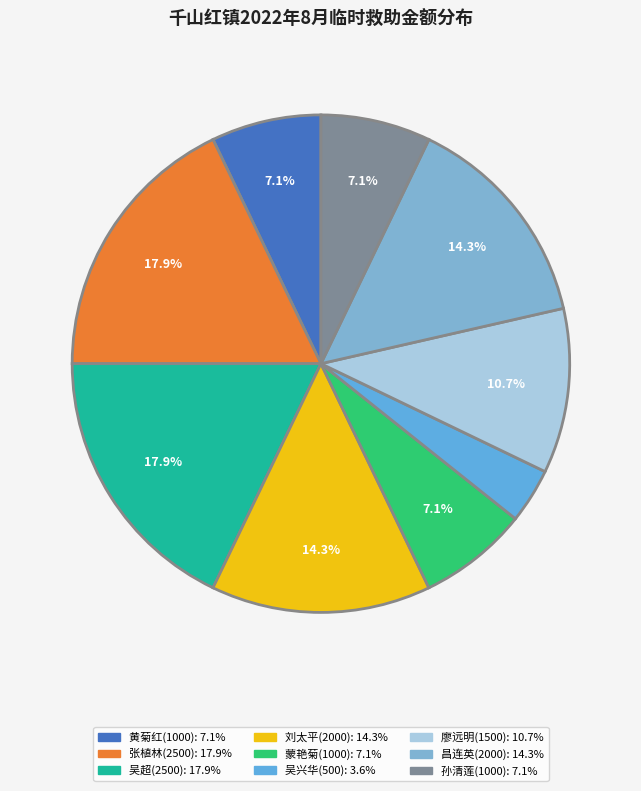

Between 廖远明(1500) and 蒙艳菊(1000), which is larger?

廖远明(1500)